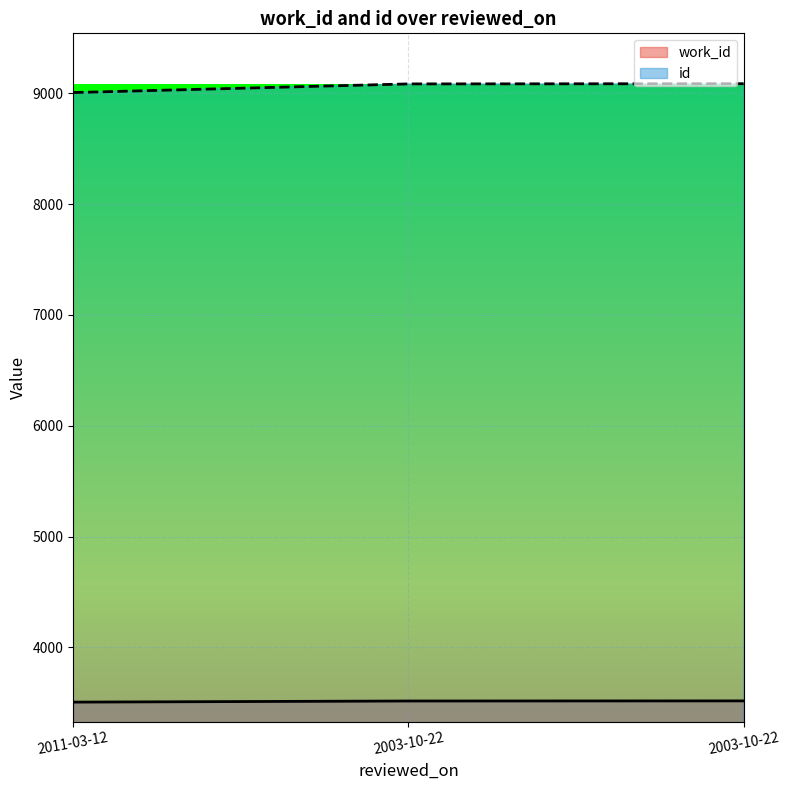

What are all the series names shown in the legend?

work_id, id